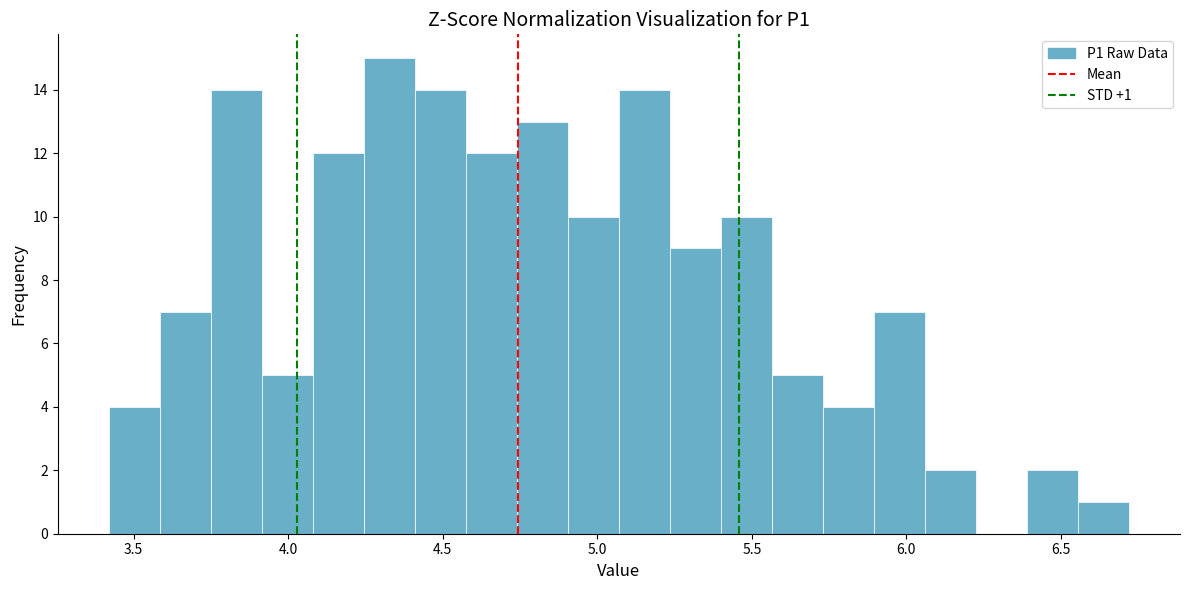

Read against the x-axis, roughly where is the centre of the tallest bar?

4.35